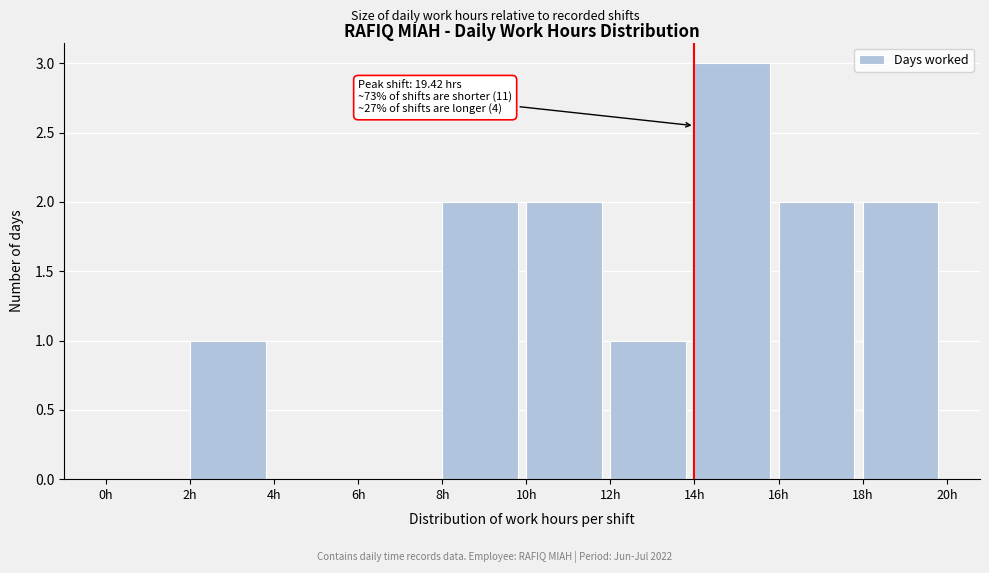

Over which range of the x-axis is the bar tallest?

14 to 16